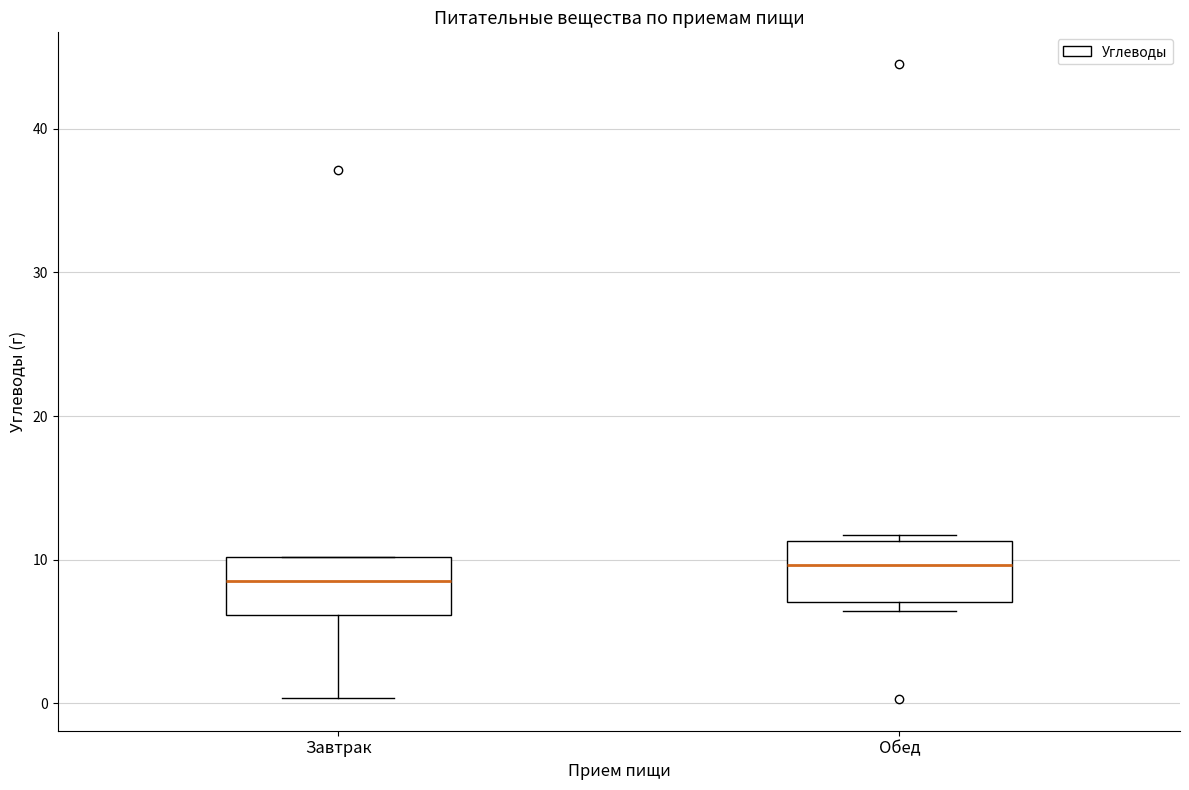

Where is the upper edge of the box for Обед on the y-axis? The values are not printed on the chart, so give them approximately, as read against the axis.

11